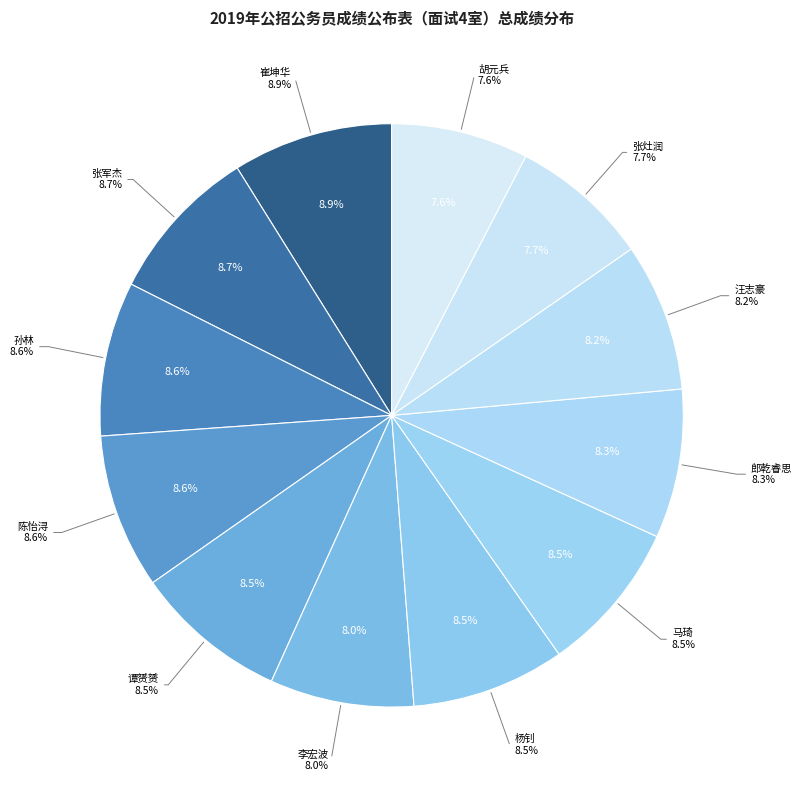

Is it true that 郎乾睿思 is 8% of the pie?

True